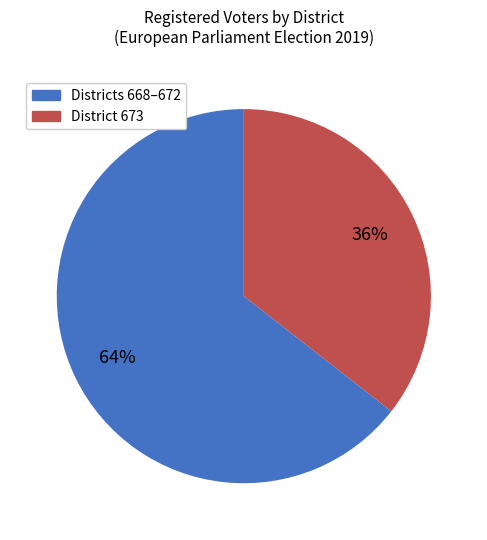

To the nearest percent, what is the average slice percentage?

50%